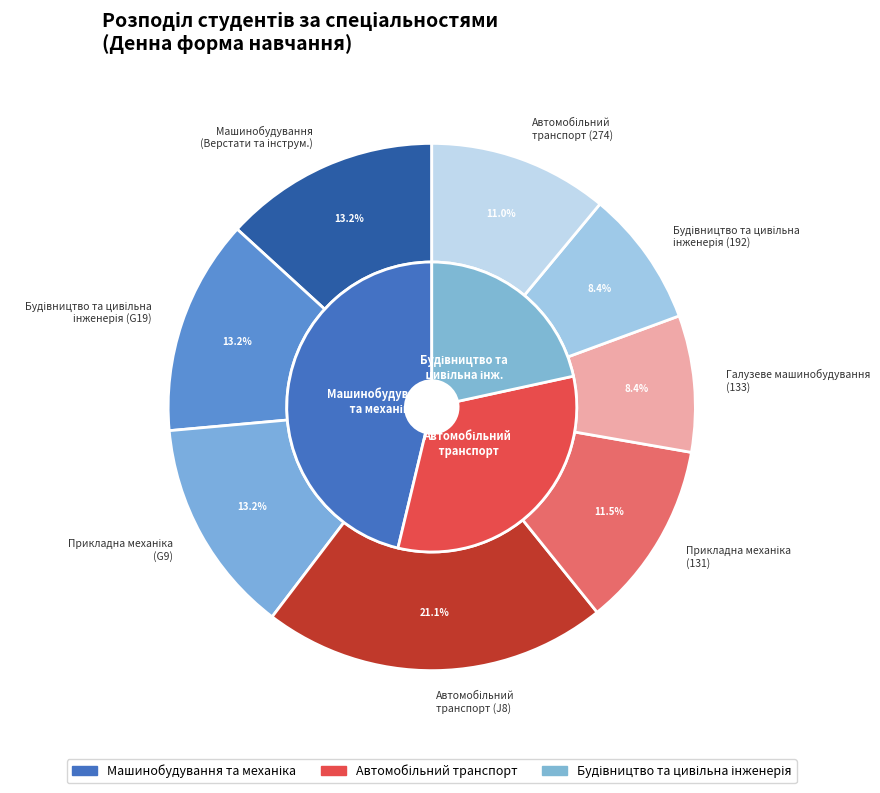

How many segments does this pie chart have?

8